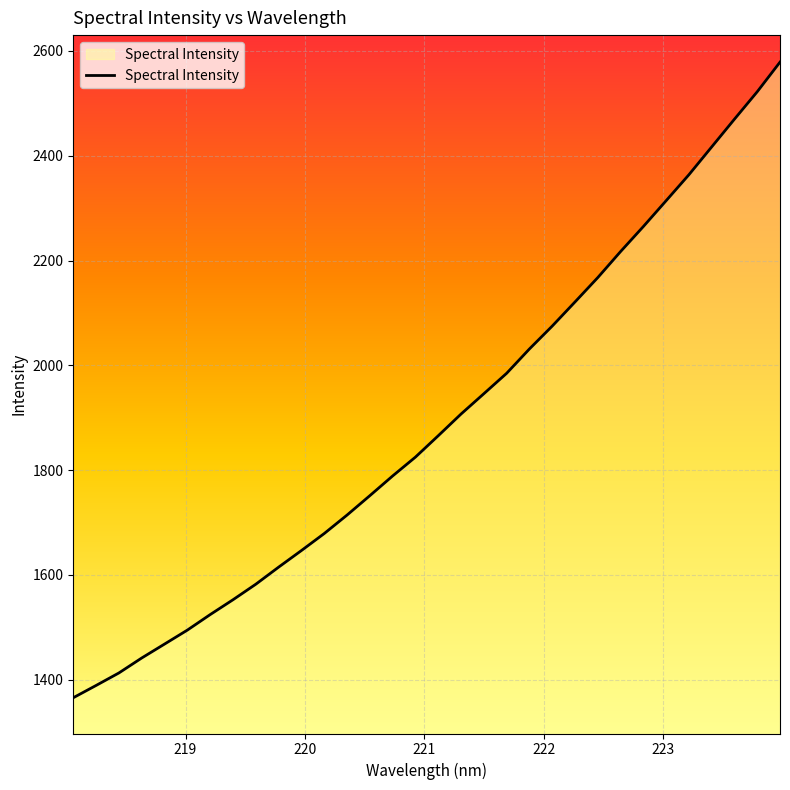

What is the greatest value displayed?

2578.7